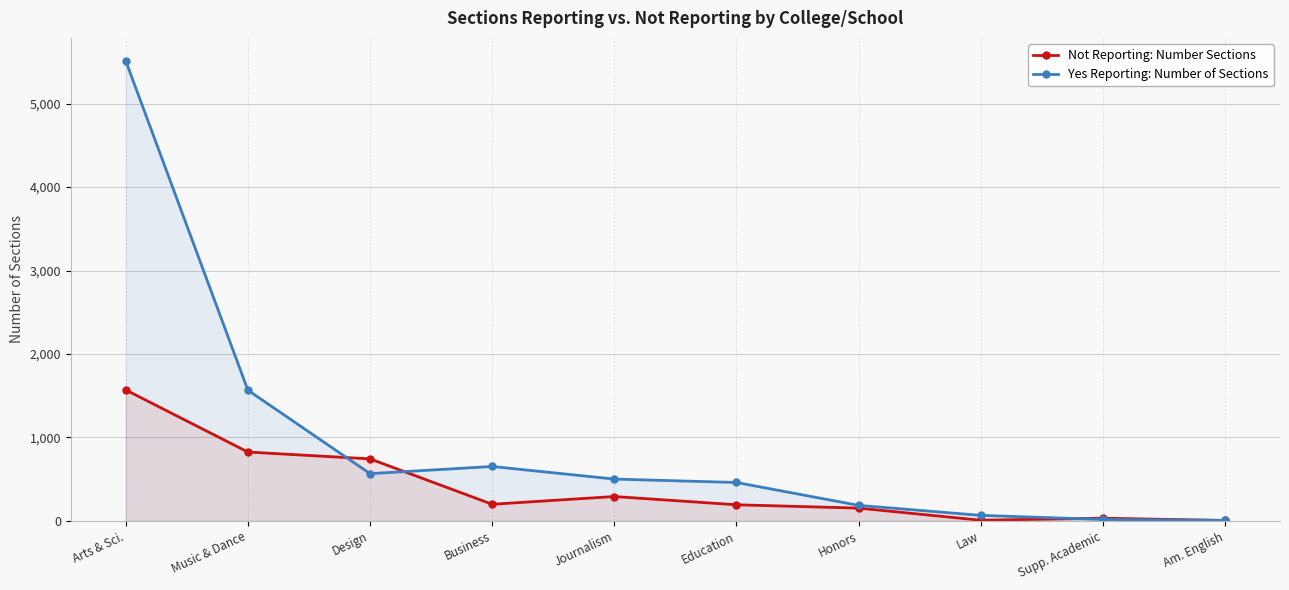

Does the chart display data point markers on the line(s)?

Yes